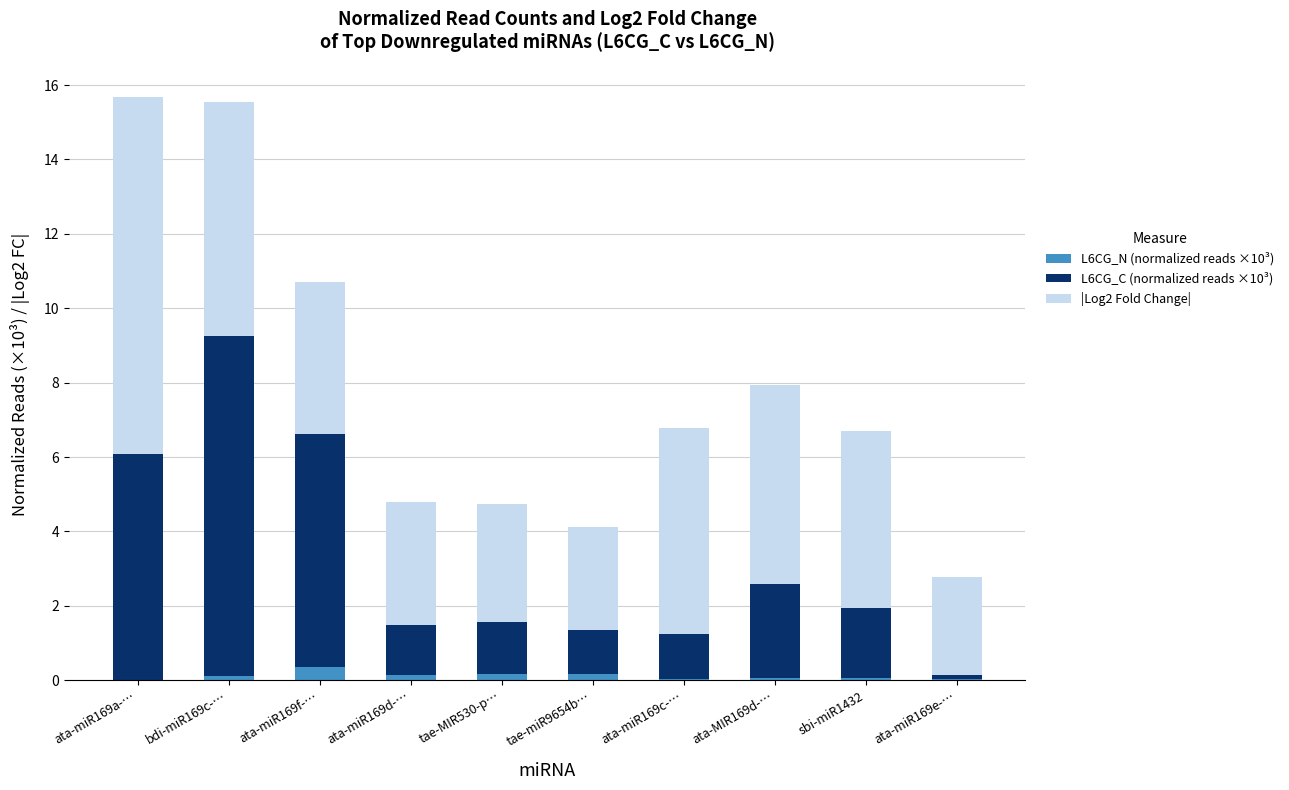

True or false: L6CG_N (normalized reads ×10³) has a value of 0.1 at ata-MIR169d-….

True